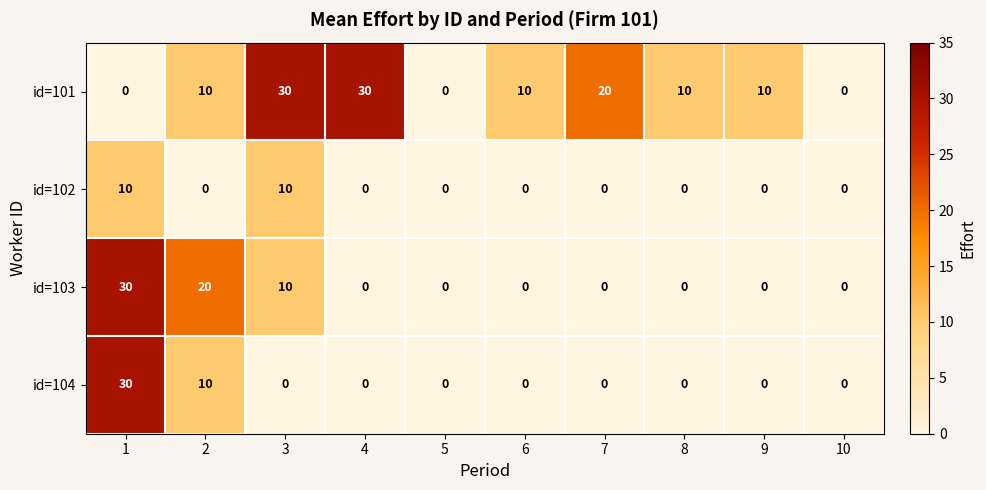

Rank the series by their average value, from lowest to highest.

id=102, id=104, id=103, id=101